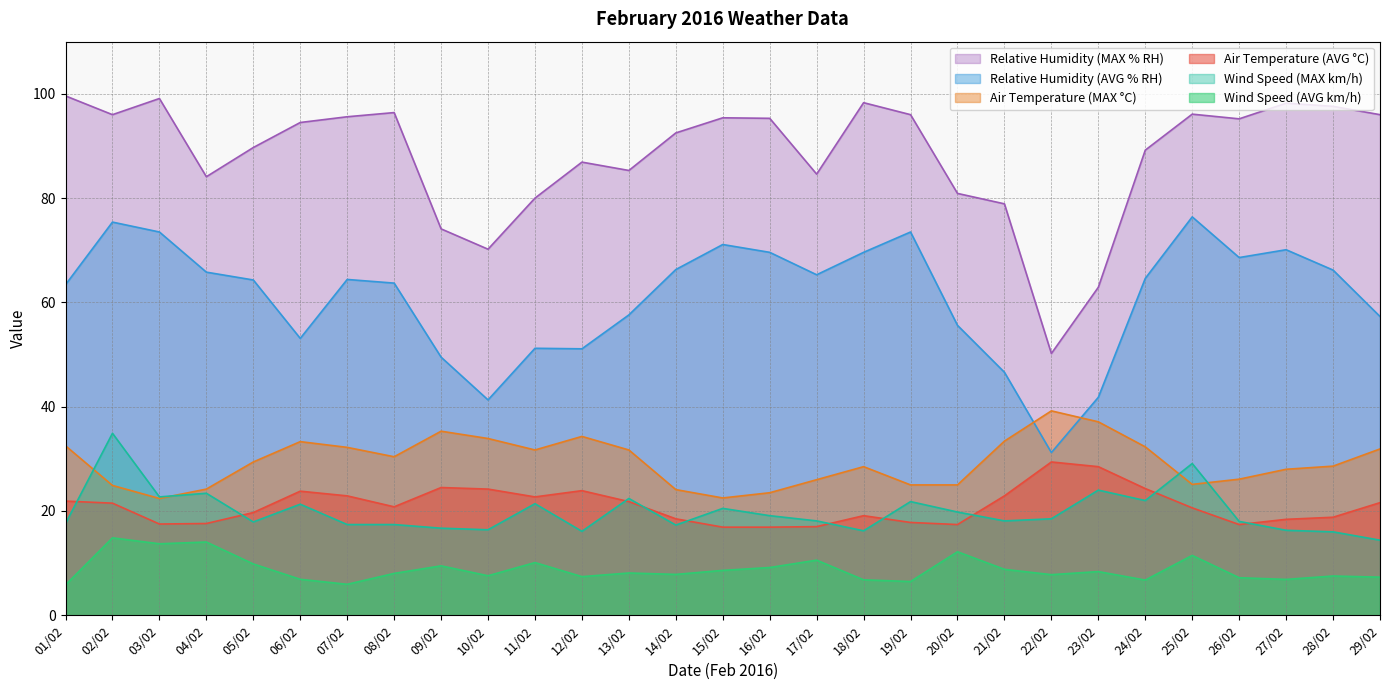

Reading left to right, extract all data points from this chart.

Air Temperature (AVG): 21.9	21.5	17.5	17.6	19.7	23.8	22.9	20.8	24.5	24.2	22.7	23.9	21.8	18.5	16.9	16.9	17.0	19.1	17.8	17.4	22.9	29.4	28.5	24.3	20.6	17.4	18.4	18.8	21.6
Air Temperature (MAX): 32.5	24.9	22.4	24.2	29.4	33.3	32.2	30.4	35.3	33.9	31.7	34.3	31.7	24.1	22.5	23.5	26.0	28.5	25.0	25.0	33.4	39.2	37.1	32.3	25.1	26.1	28.0	28.6	31.9
Relative Humidity (AVG): 63.4	75.4	73.5	65.8	64.3	53.1	64.4	63.7	49.5	41.3	51.2	51.1	57.6	66.3	71.1	69.6	65.3	69.6	73.5	55.6	46.6	31.2	41.8	64.6	76.4	68.6	70.1	66.2	57.3
Relative Humidity (MAX): 99.6	96.0	99.1	84.1	89.7	94.5	95.6	96.4	74.1	70.2	80.0	86.9	85.3	92.5	95.4	95.3	84.6	98.3	96.0	80.9	78.9	50.2	62.9	89.2	96.1	95.2	98.2	97.6	96.0
Wind Speed (AVG): 5.8	14.8	13.7	14.1	9.8	6.9	5.9	8.0	9.5	7.6	10.1	7.4	8.1	7.8	8.6	9.2	10.6	6.8	6.5	12.2	8.8	7.8	8.4	6.8	11.5	7.2	6.9	7.5	7.3
Wind Speed (MAX): 17.6	34.9	22.7	23.4	17.9	21.3	17.4	17.4	16.7	16.4	21.4	16.1	22.4	17.3	20.5	19.1	18.1	16.2	21.8	19.8	18.1	18.5	24.0	22.0	29.1	18.0	16.3	16.0	14.4